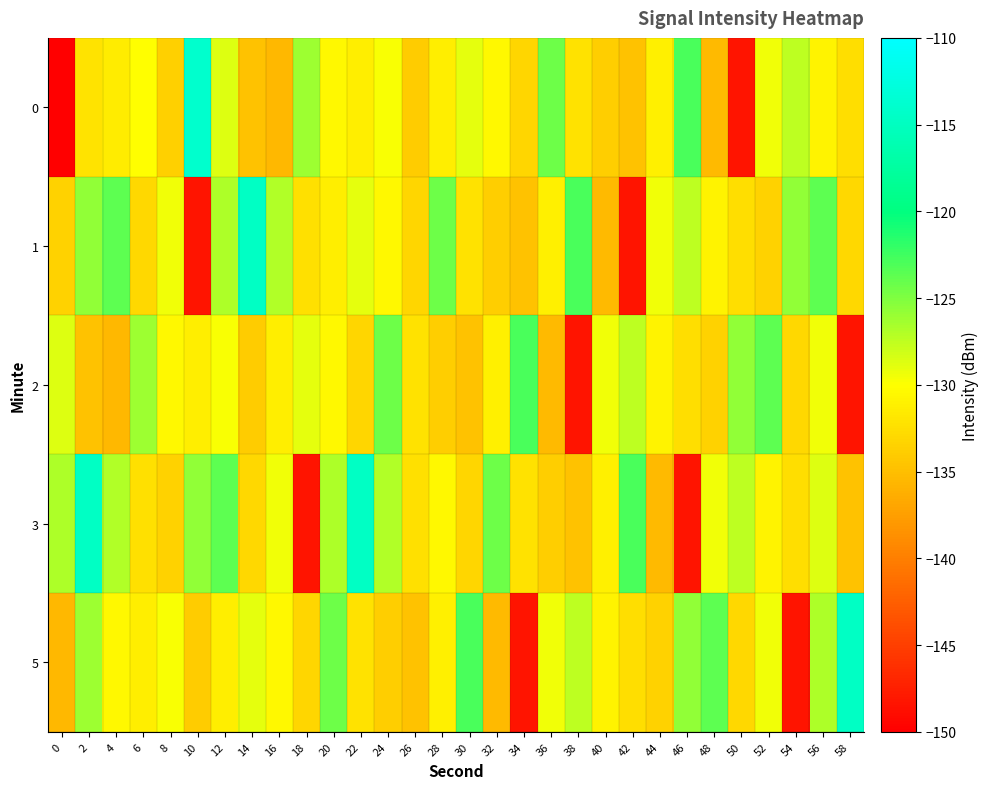

Between 36 and 44, which is larger?

36